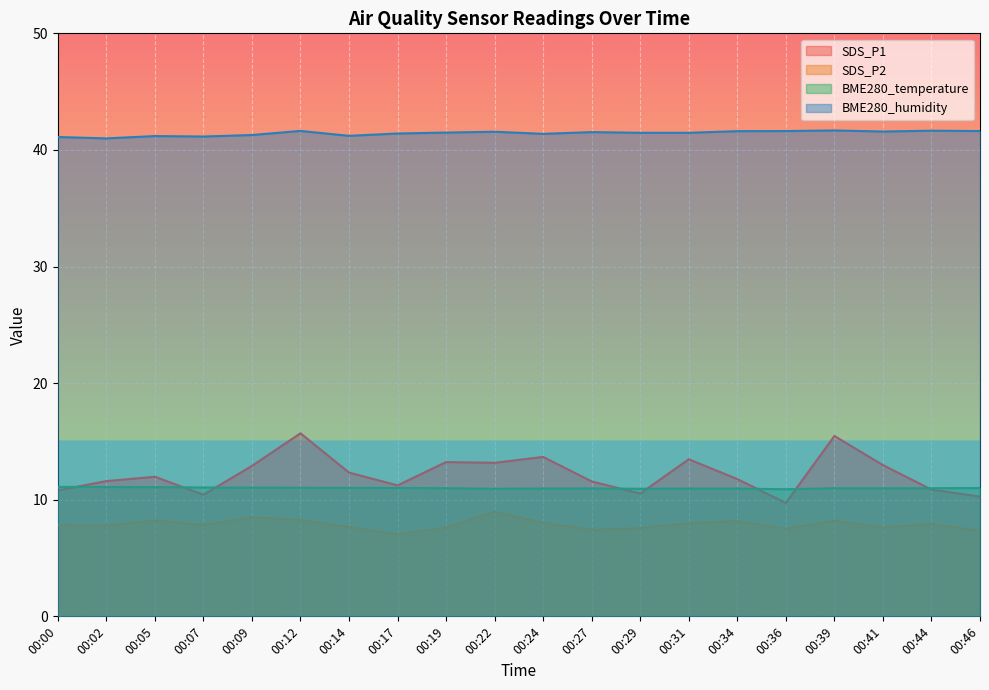

List the series in order of their peak value, highest first.

BME280_humidity, SDS_P1, BME280_temperature, SDS_P2